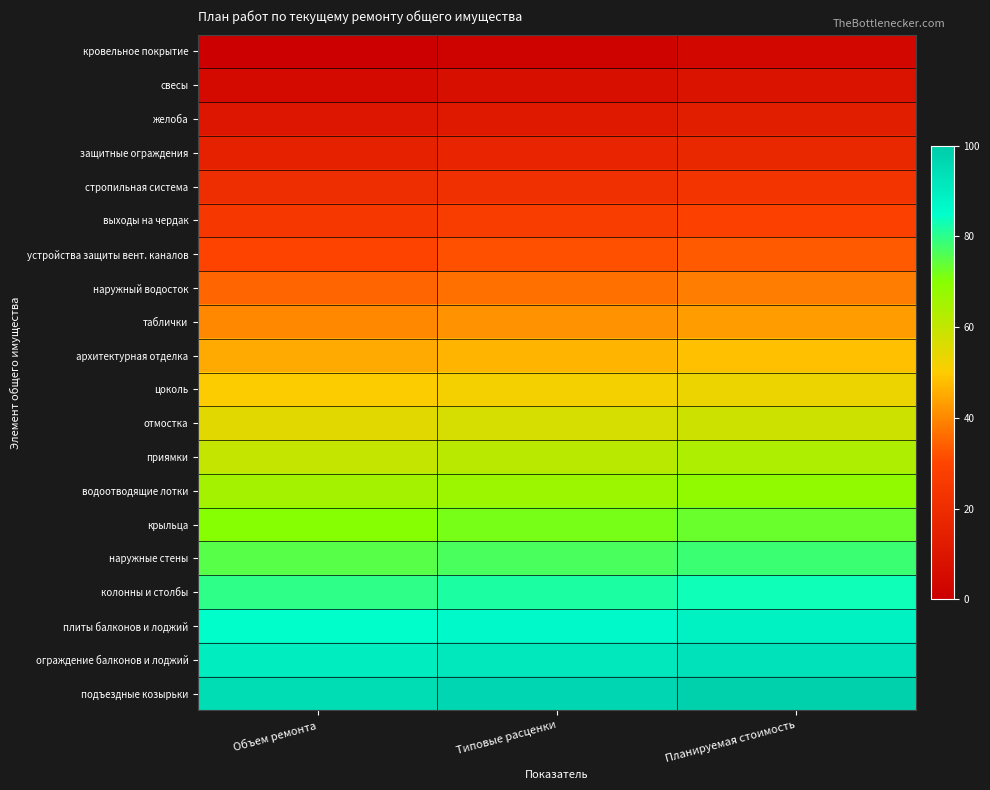

How many data points does each series have?

3